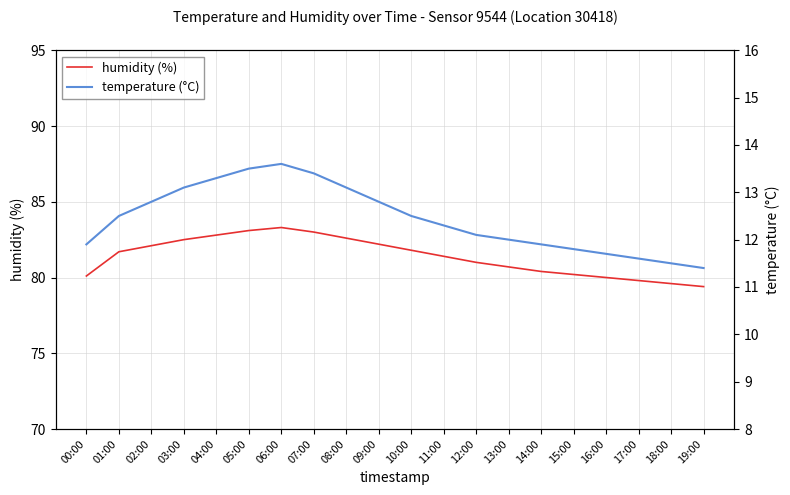

How many interior local peaks does the temperature series have?

1